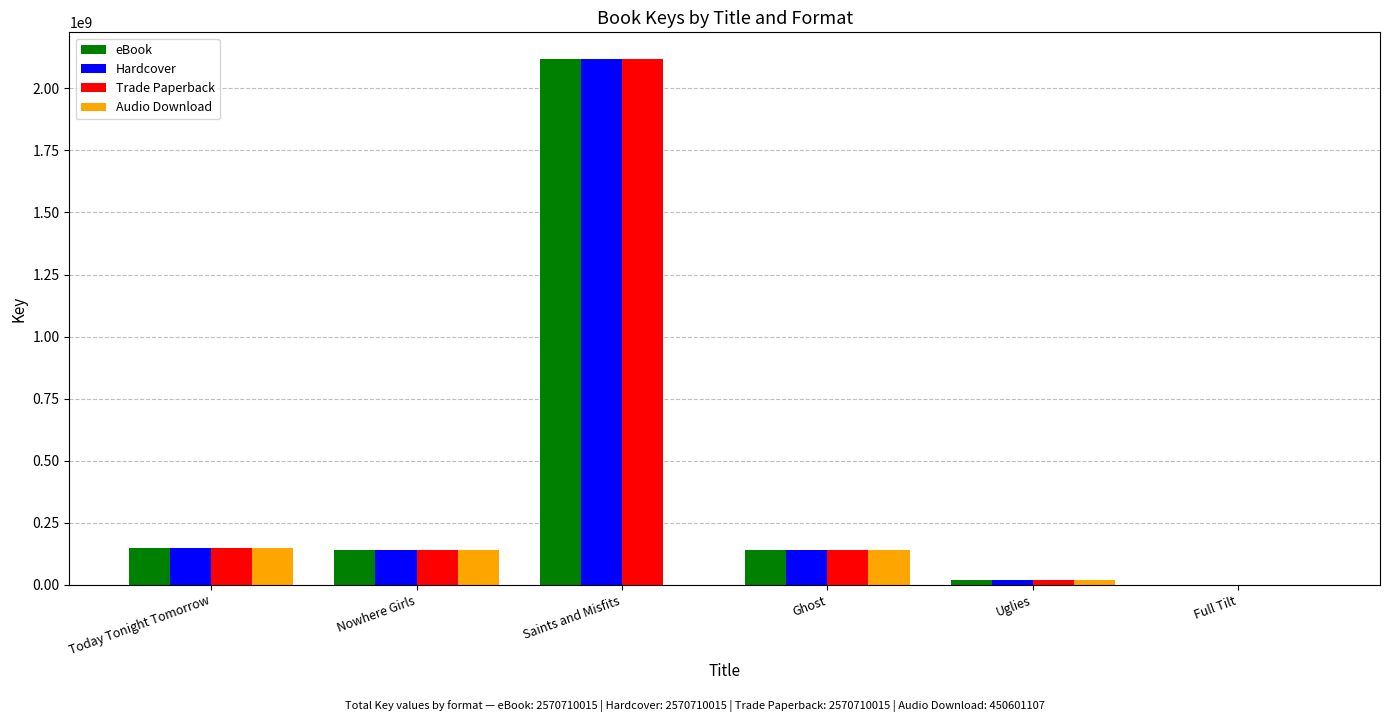

Does the chart contain stacked bars?

No